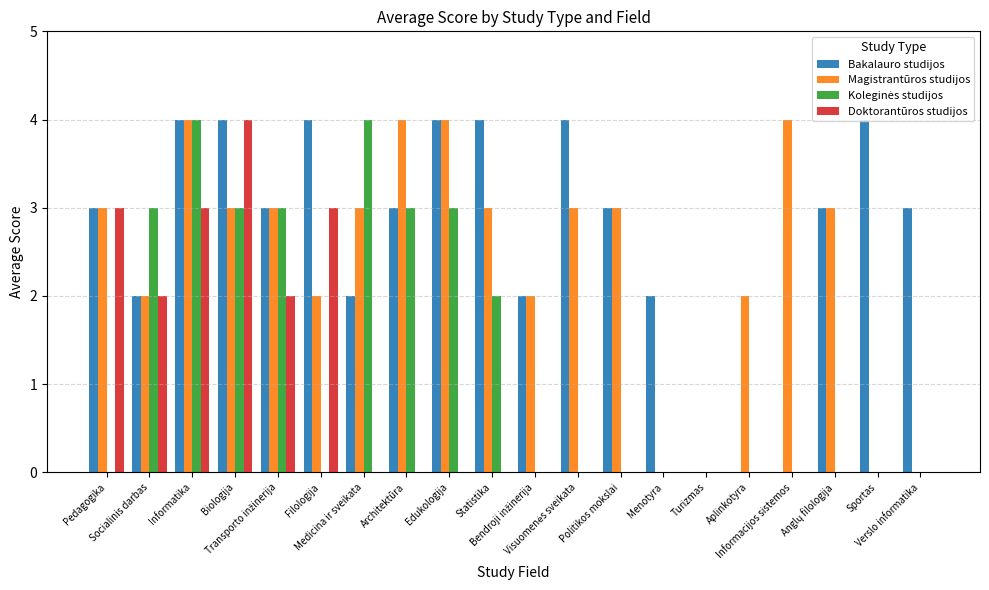

What is the greatest value displayed?

4